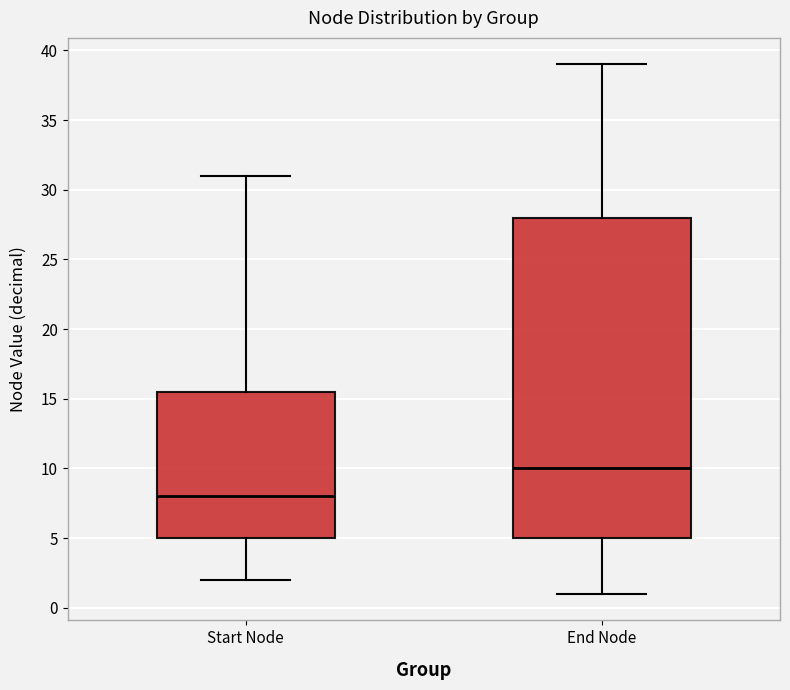

Which box has the highest median line?

End Node